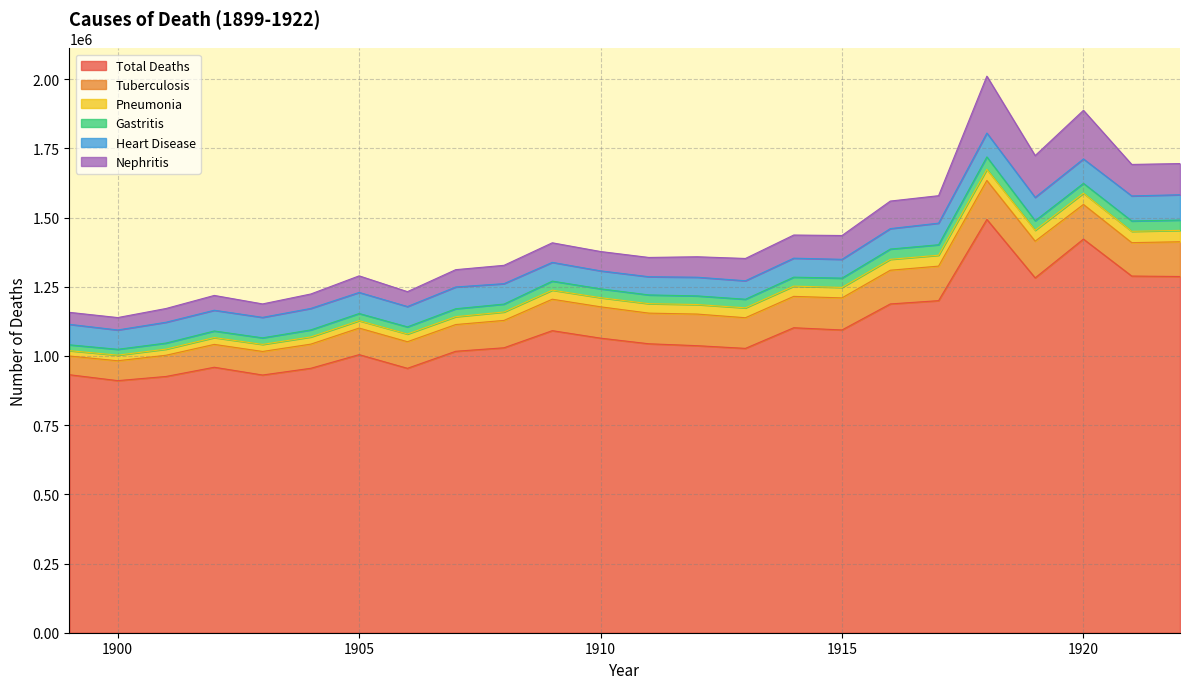

Reading left to right, what are all the values shown in this chart?

Total Deaths: 932087	910744	925810	959126	931008	955400	1004661	955256	1016798	1029447	1091264	1064234	1043906	1037016	1027257	1101815	1093793	1187832	1199669	1493162	1281965	1422096	1288570	1286941
Tuberculosis: 67599	71771	76614	82559	85132	87260	96030	96069	96584	98871	113622	113203	110722	114197	110753	113341	115913	121810	124787	140747	132565	125165	120719	125506
Pneumonia: 19382	20334	22149	24598	25550	25993	26668	27863	28451	30440	32797	32998	34219	34444	35712	36931	37789	39410	39365	40281	39438	40648	40877	41116
Gastritis: 21113	21107	21869	23837	23665	25435	25888	25792	28645	28575	32580	31976	31555	31223	31092	32476	33586	37022	37862	44760	34426	35540	37420	37312
Heart Disease: 73989	69799	75250	74935	73939	77588	76169	73449	78580	73760	67788	64888	65731	67489	66771	68571	67921	73912	77999	86262	84382	88186	90523	91433
Nephritis: 43313	44853	49614	53502	48578	52152	59877	53778	62575	66260	70676	69888	69621	73902	80548	83646	86014	99489	99236	205533	151063	175674	113709	112642